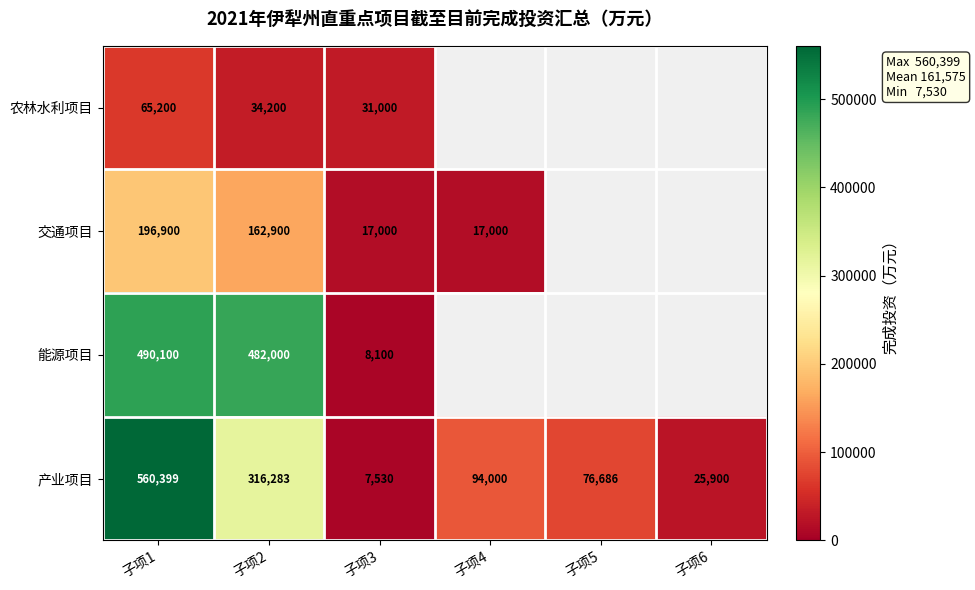

What is the average value of the 产业项目 series?

180133